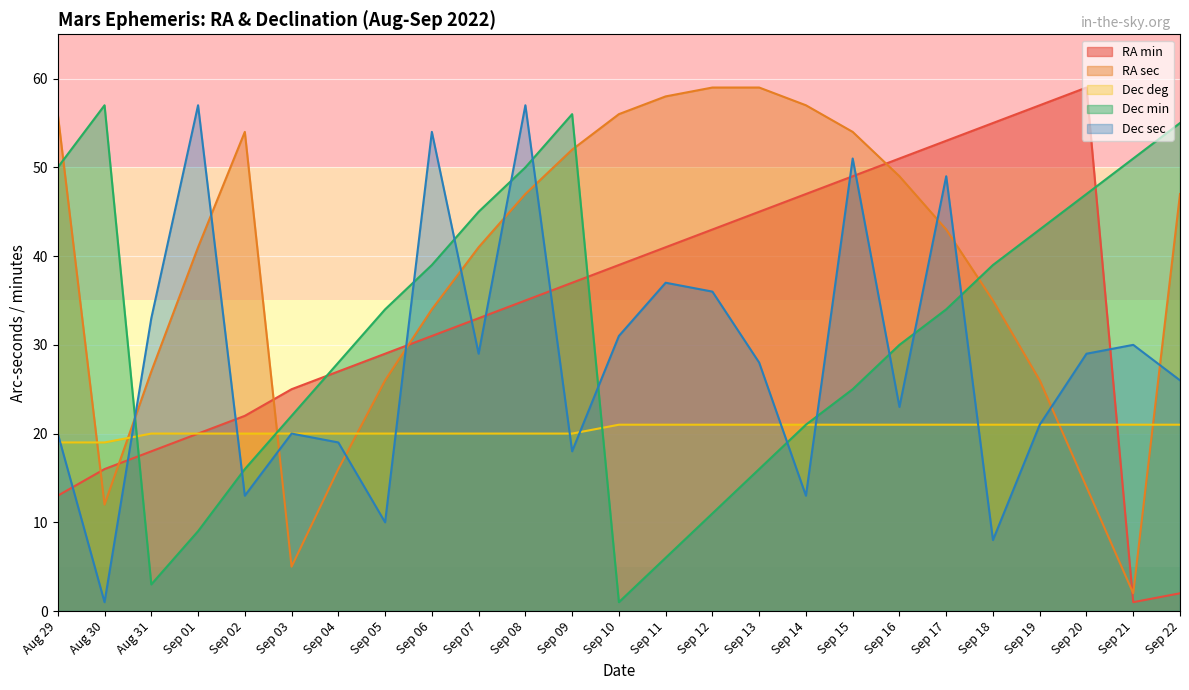

List the labels in order of Dec deg value, largest first.

Sep 10, Sep 11, Sep 12, Sep 13, Sep 14, Sep 15, Sep 16, Sep 17, Sep 18, Sep 19, Sep 20, Sep 21, Sep 22, Aug 31, Sep 01, Sep 02, Sep 03, Sep 04, Sep 05, Sep 06, Sep 07, Sep 08, Sep 09, Aug 29, Aug 30